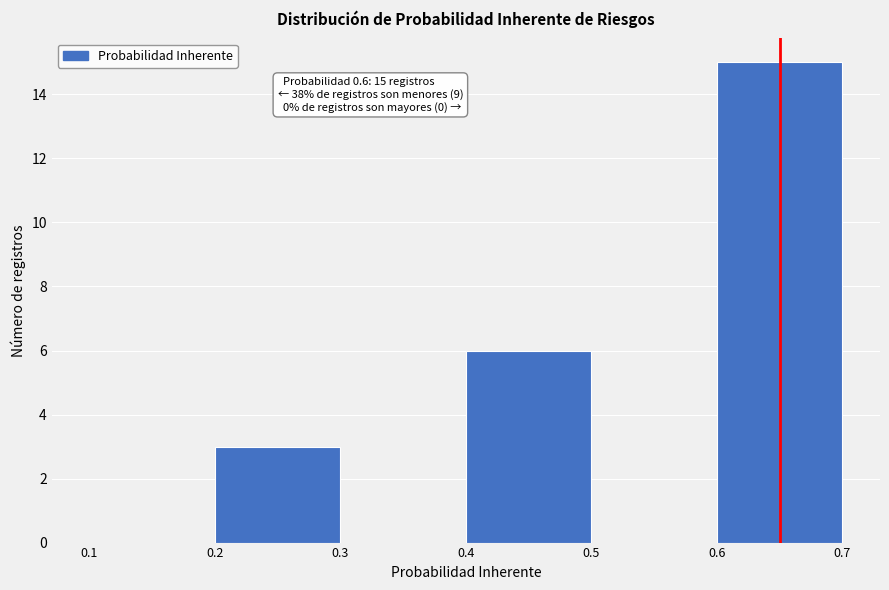

Over which range of the x-axis is the bar tallest?

0.6 to 0.7